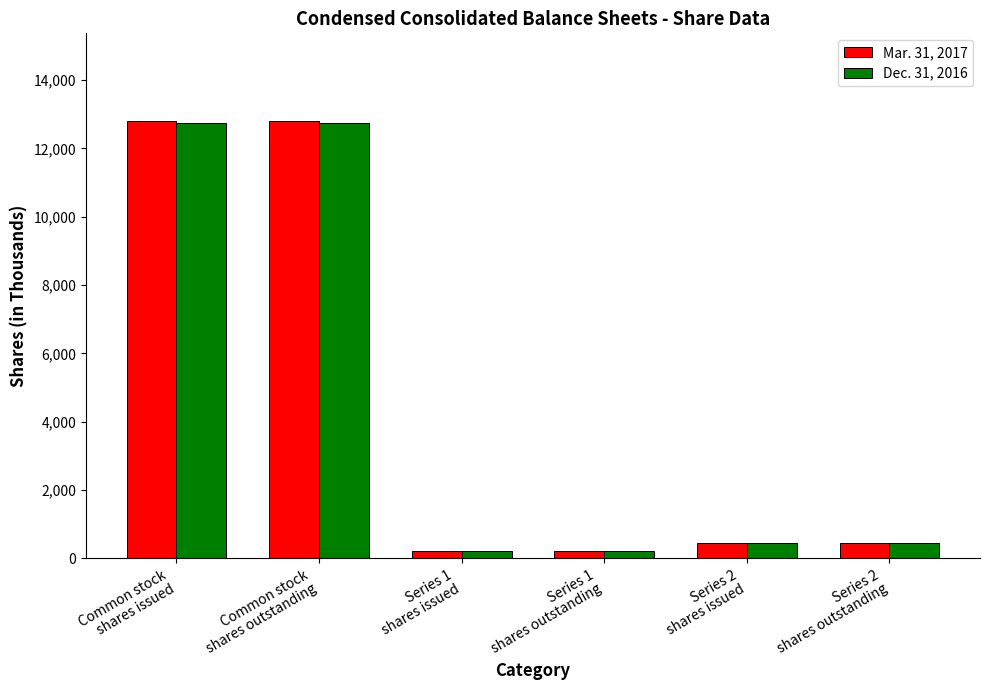

Rank the series by their maximum value, from lowest to highest.

Dec. 31, 2016, Mar. 31, 2017